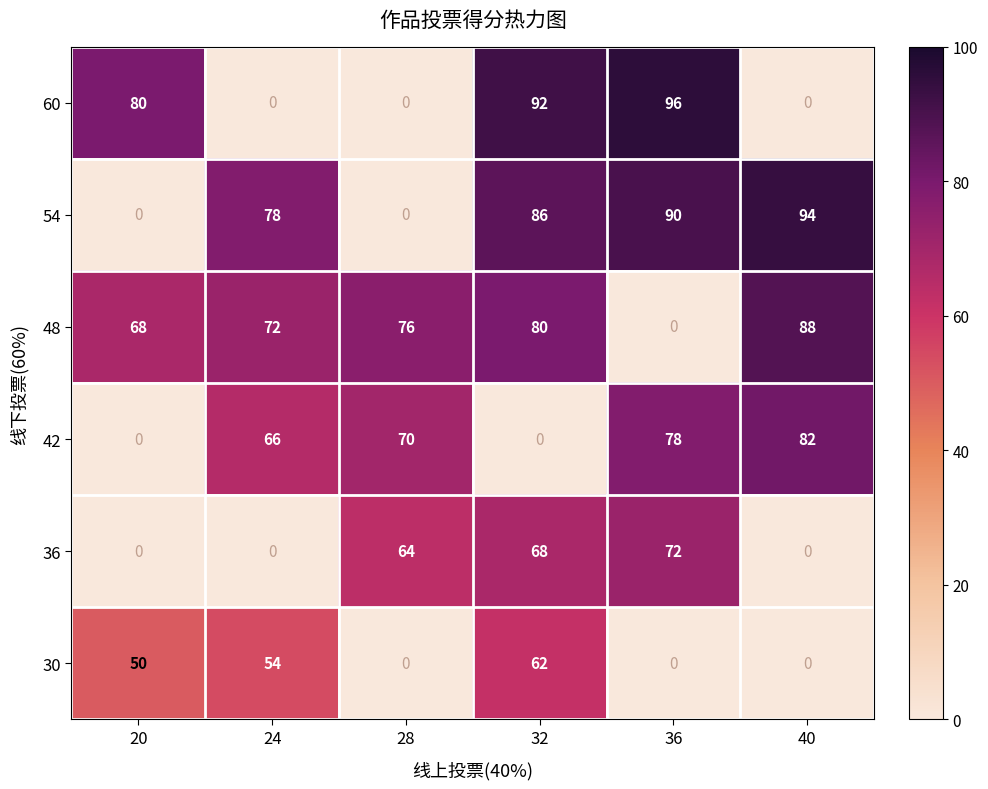

Is the value of 54 at 36 greater than the value of 60 at 40?

Yes